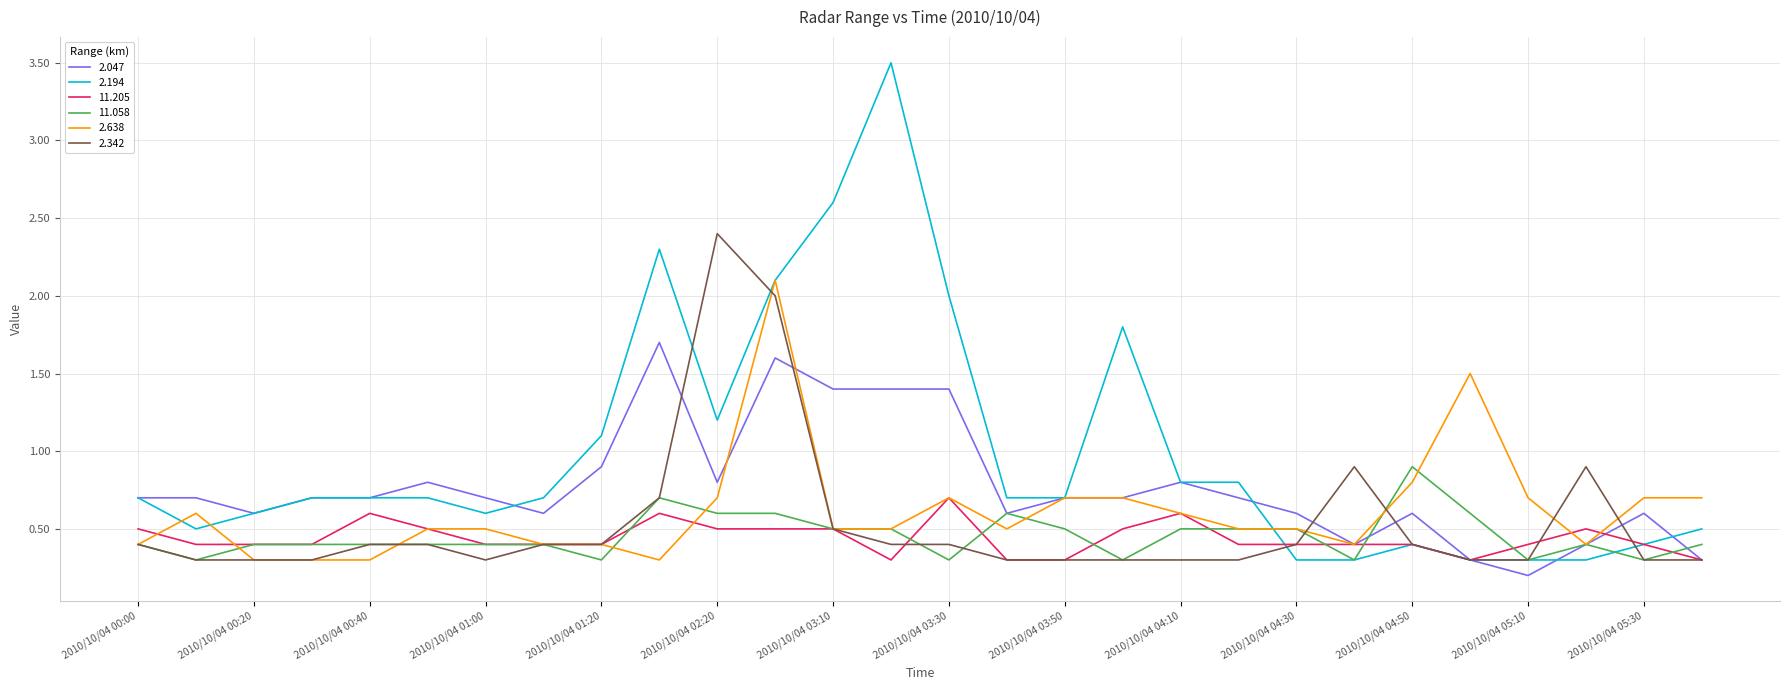

List the series in order of their peak value, lowest first.

11.205, 11.058, 2.047, 2.638, 2.342, 2.194